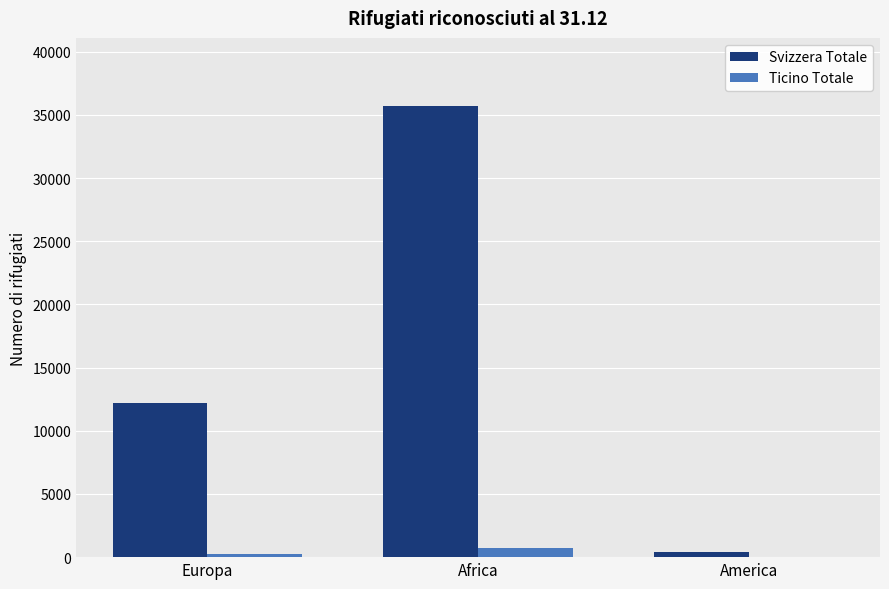

Is the value of Svizzera Totale at Africa greater than the value of Ticino Totale at America?

Yes